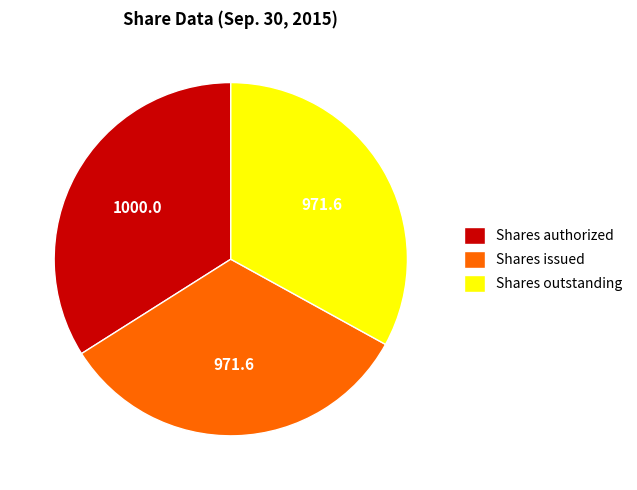

Which category has the biggest portion of the pie?

Shares authorized